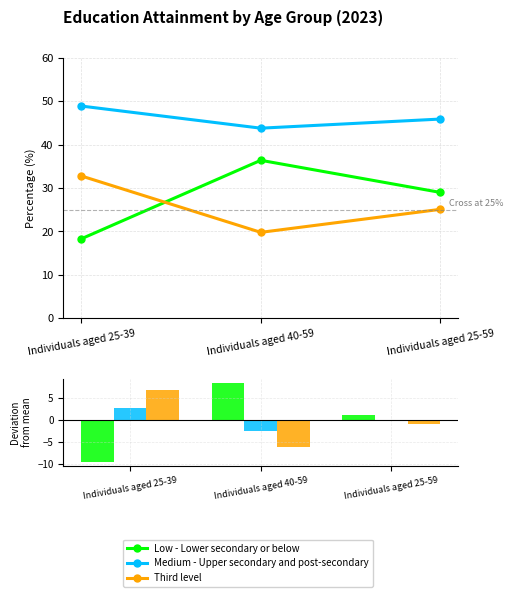

The value of Medium - Upper secondary and post-secondary at Individuals aged 25-39 is 0.9. True or false?

False